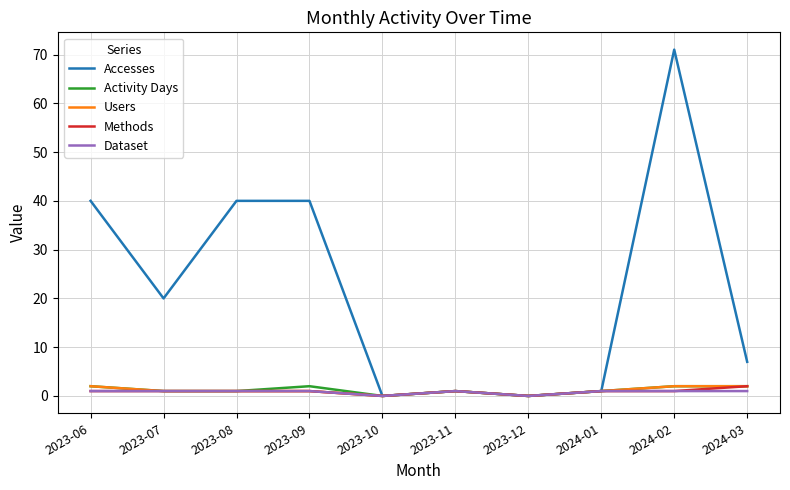

Does the chart have visible grid lines?

Yes